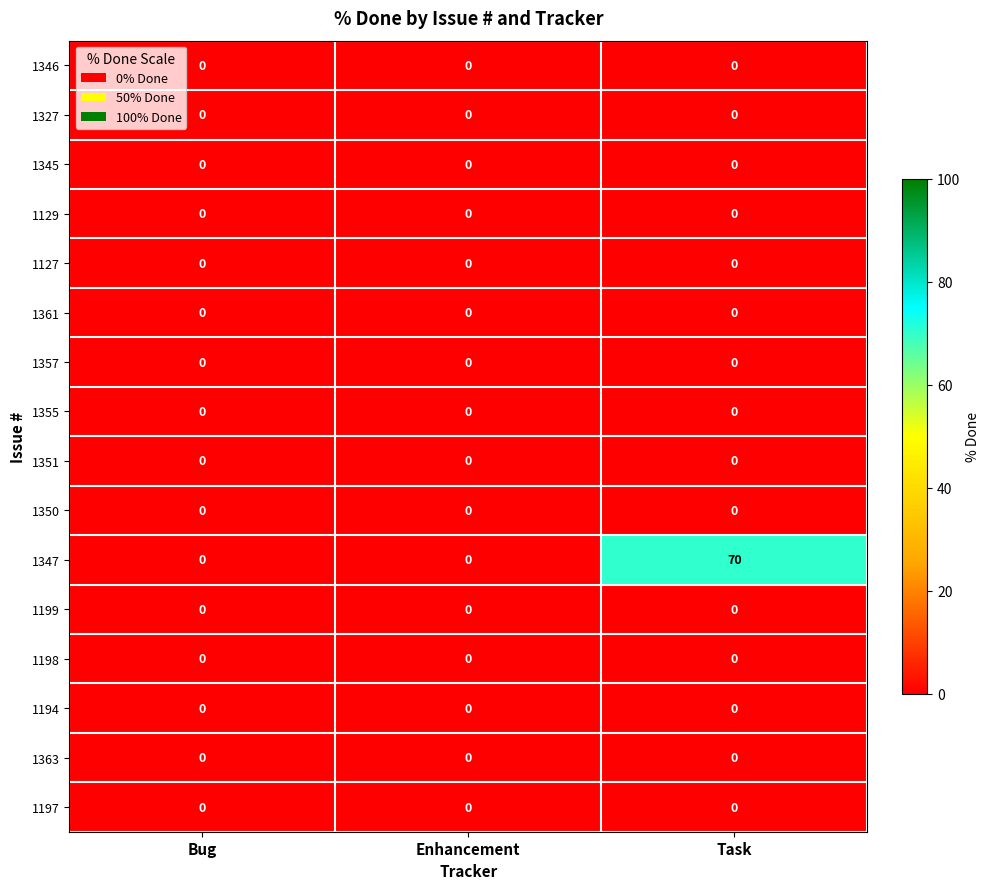

True or false: 1351 has a value of 0 at Task.

True